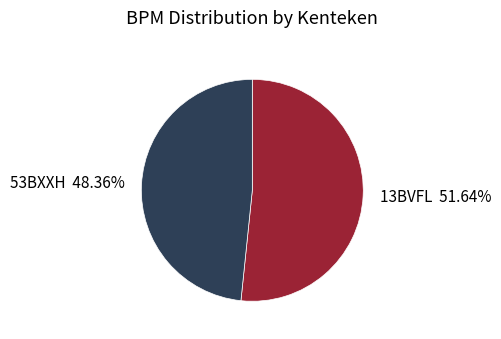

Which slice is the smallest?

53BXXH